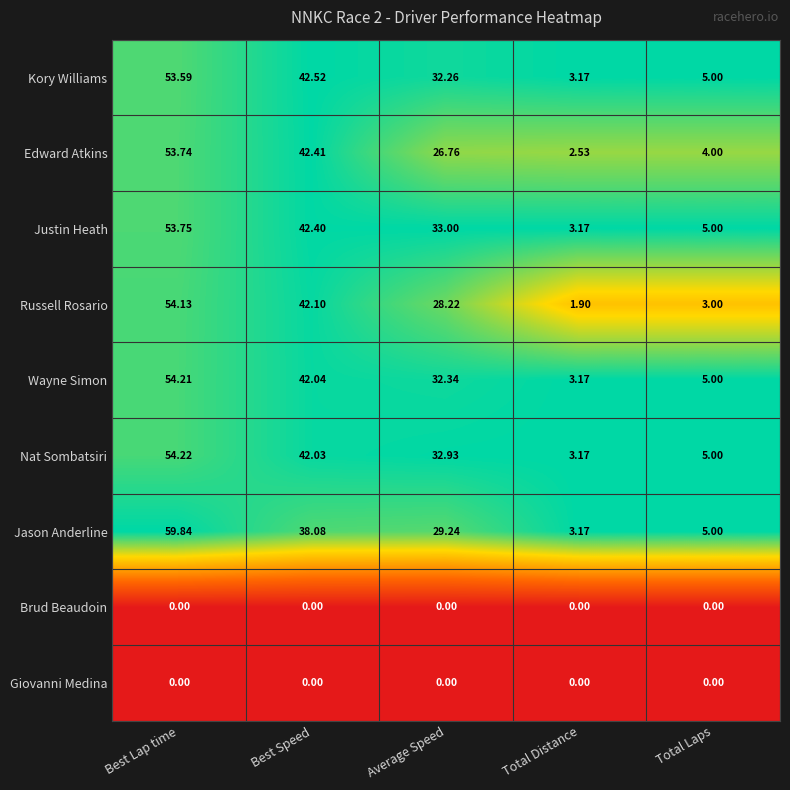

At which label does Edward Atkins reach its peak?

Best Lap time